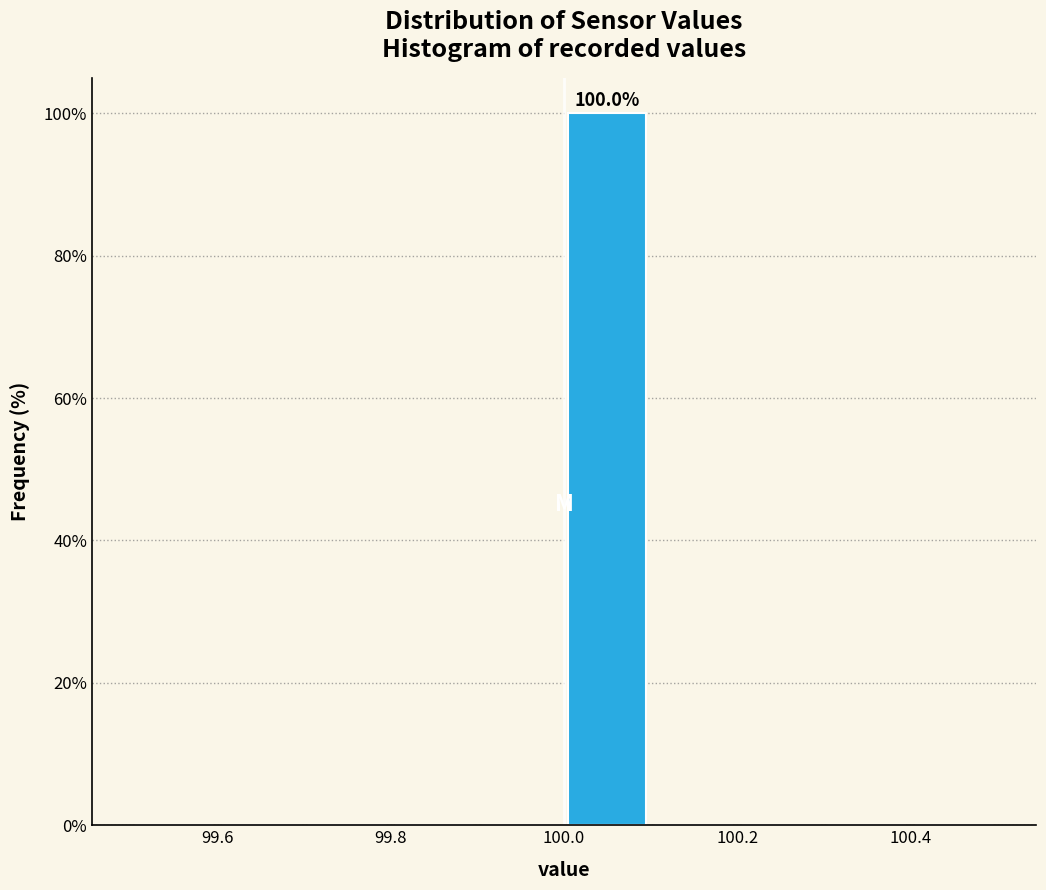

Which range on the x-axis has the tallest bar?

100.0 to 100.1